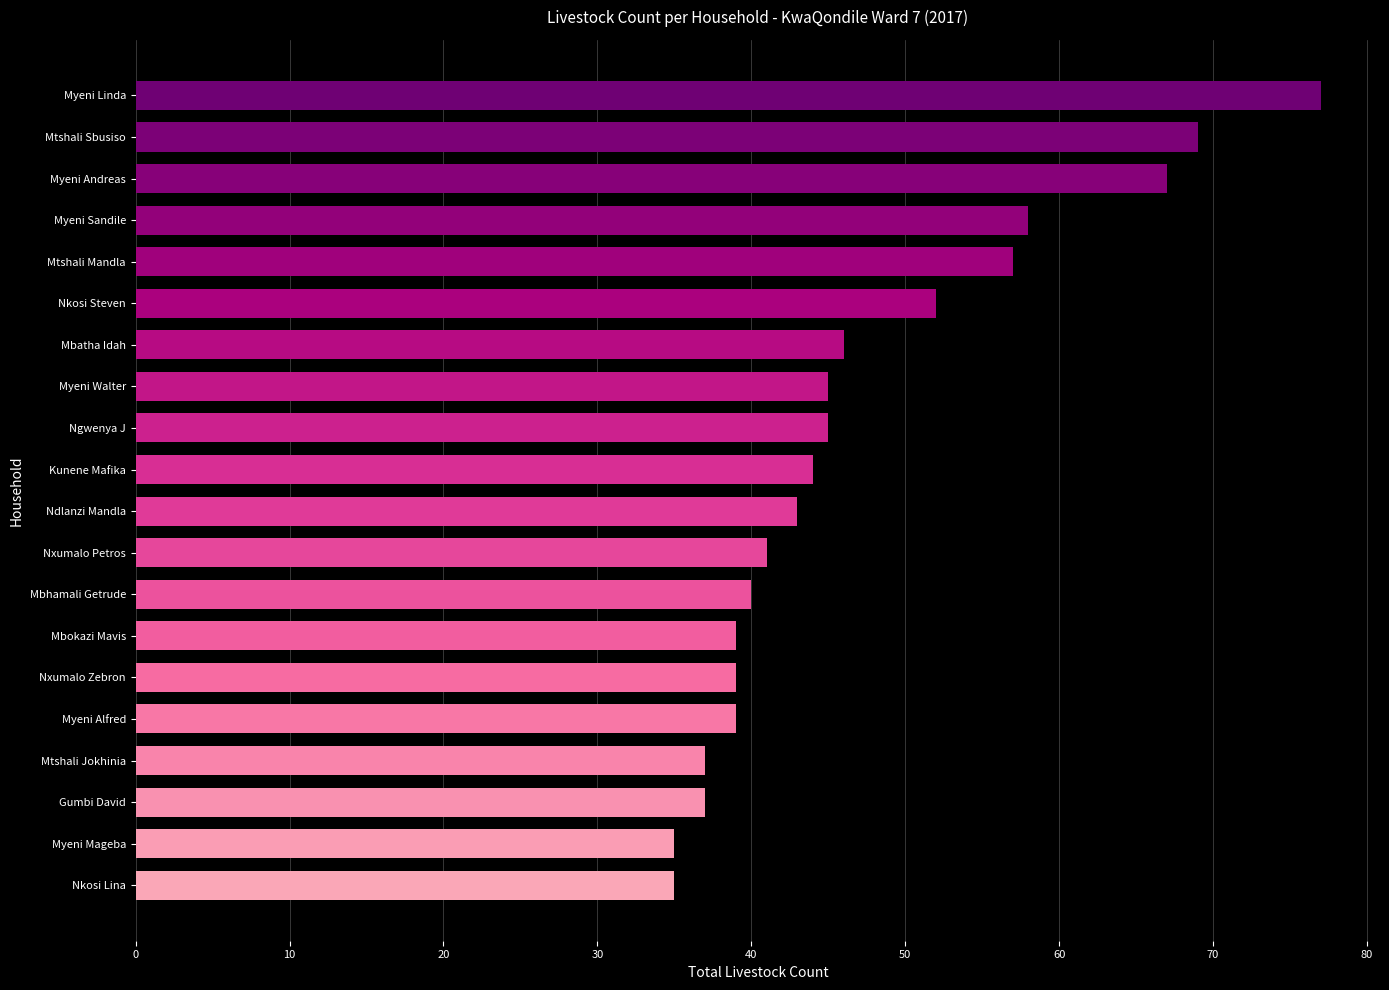

True or false: the data shows 15 at Myeni Alfred.

False